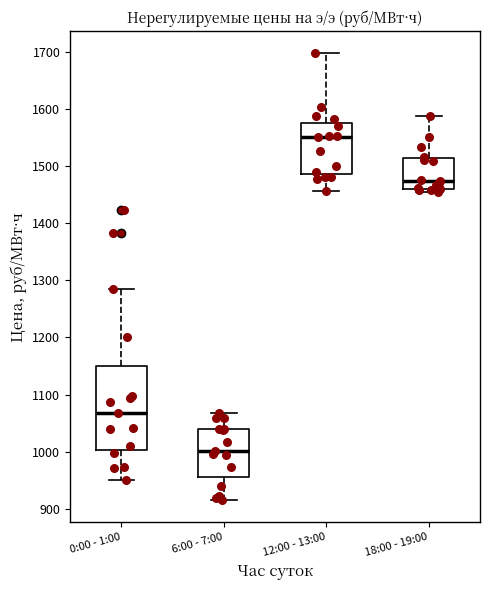

Reading left to right, transcribe this box plot: for each box, give where its median line is, the range the box spans, and where its two whiskers end, as read against the y-axis. The values are not printed on the chart, so give them approximately, as read against the axis.

0:00 - 1:00: median 1070, box 1000 to 1150, whiskers 950 to 1290
6:00 - 7:00: median 1000, box 960 to 1040, whiskers 920 to 1070
12:00 - 13:00: median 1550, box 1490 to 1580, whiskers 1460 to 1700
18:00 - 19:00: median 1470, box 1460 to 1510, whiskers 1450 to 1590